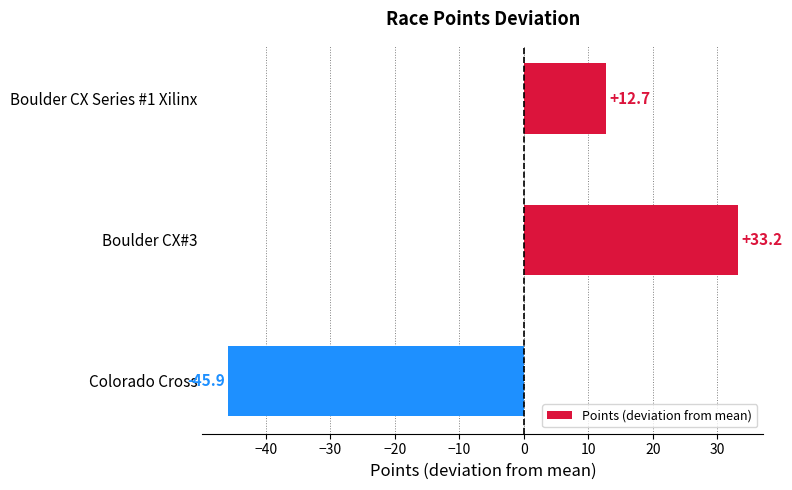

Reading bottom to top, extract all data points from this chart.

-45.9	33.2	12.7